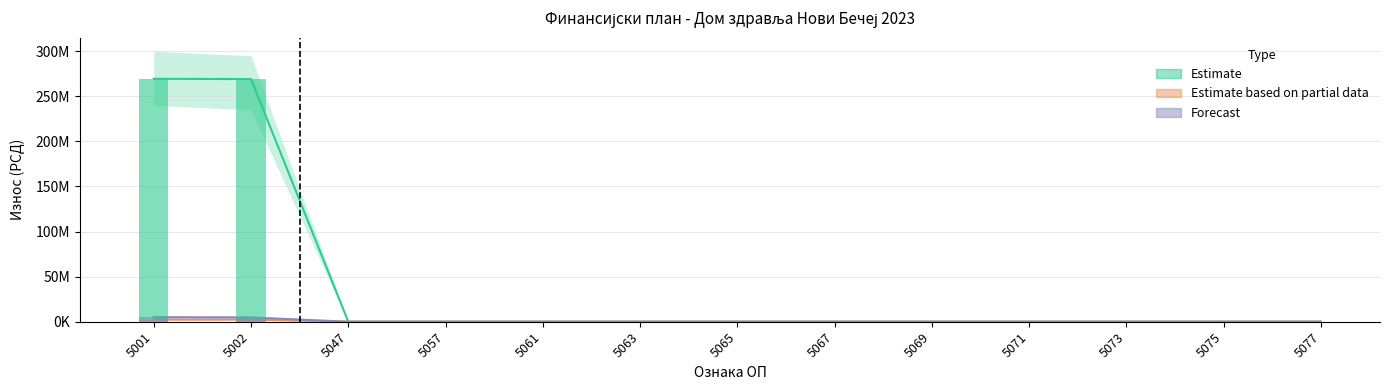

How many bars are there in each group?

3